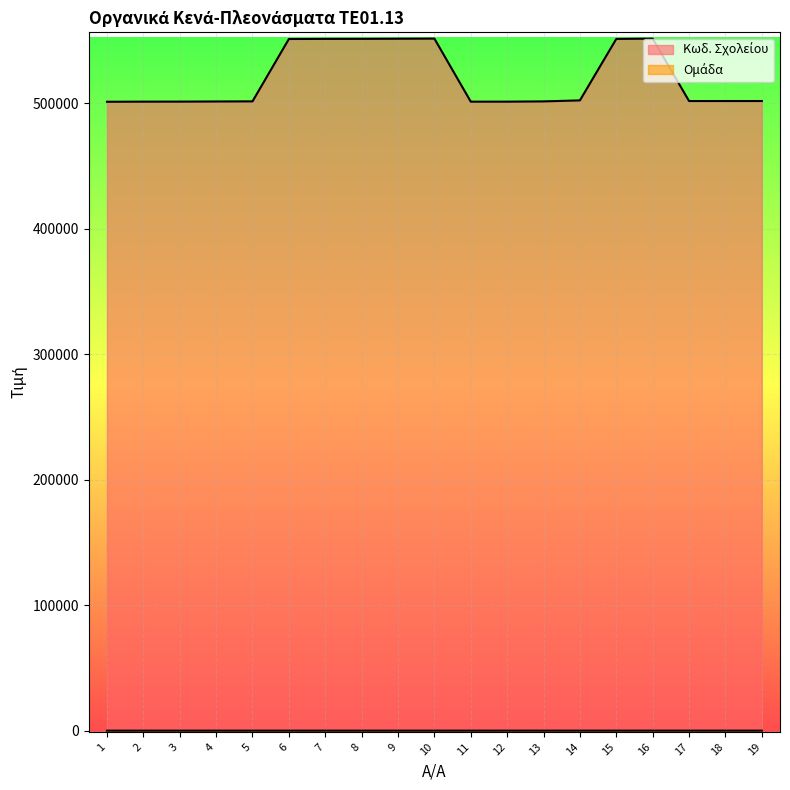

At how many categories does at least one series exceed 379606?

19